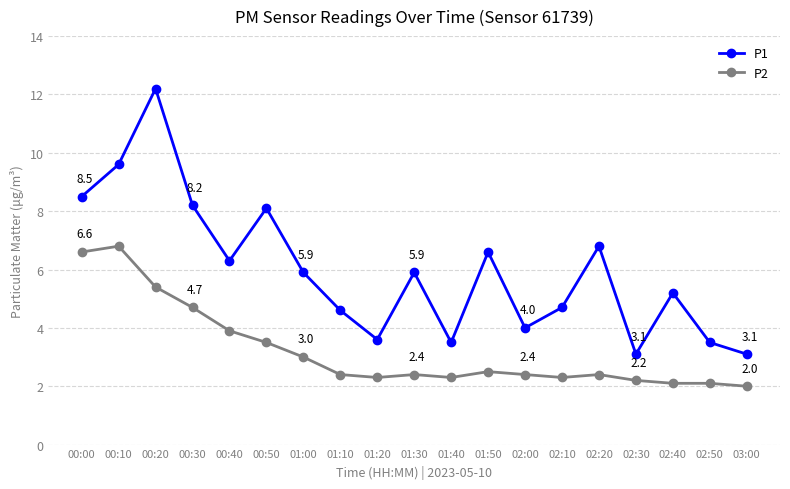

What is the sum of all P1 values?

113.4